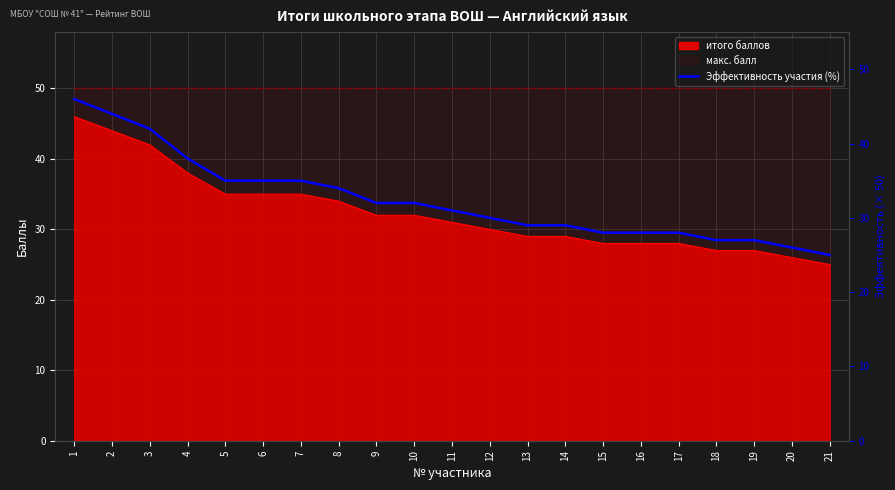

What is the value of the 19th point from the left?

27.0